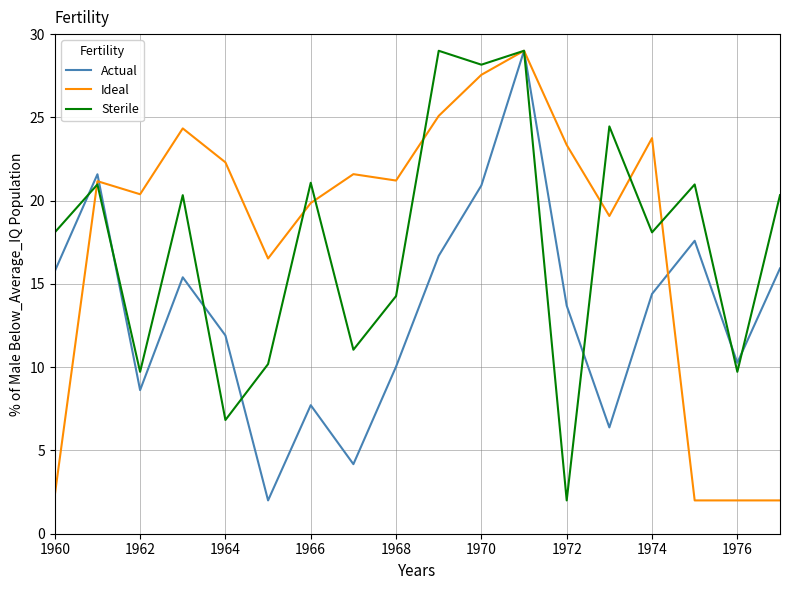

What are all the series names shown in the legend?

Actual, Ideal, Sterile